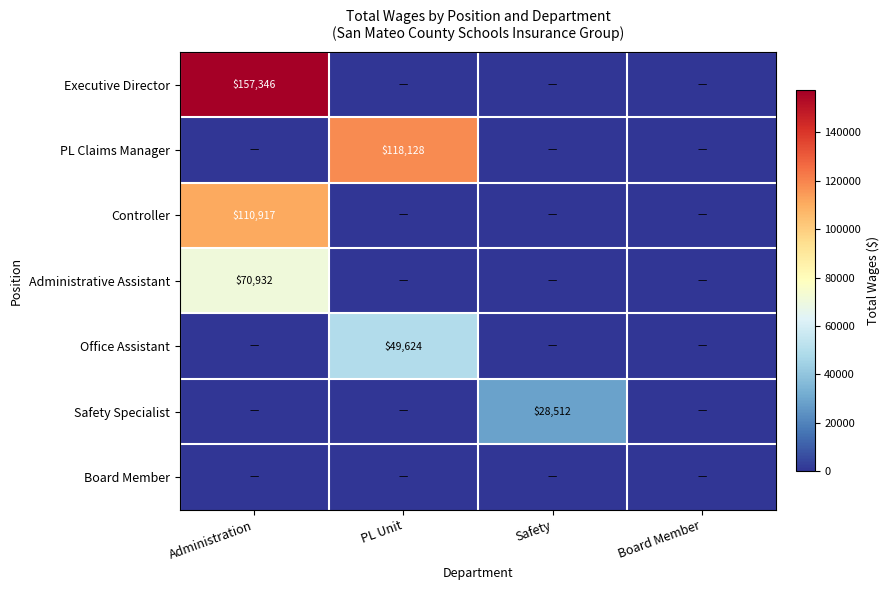

True or false: Controller has a value of 110917 at Administration.

True